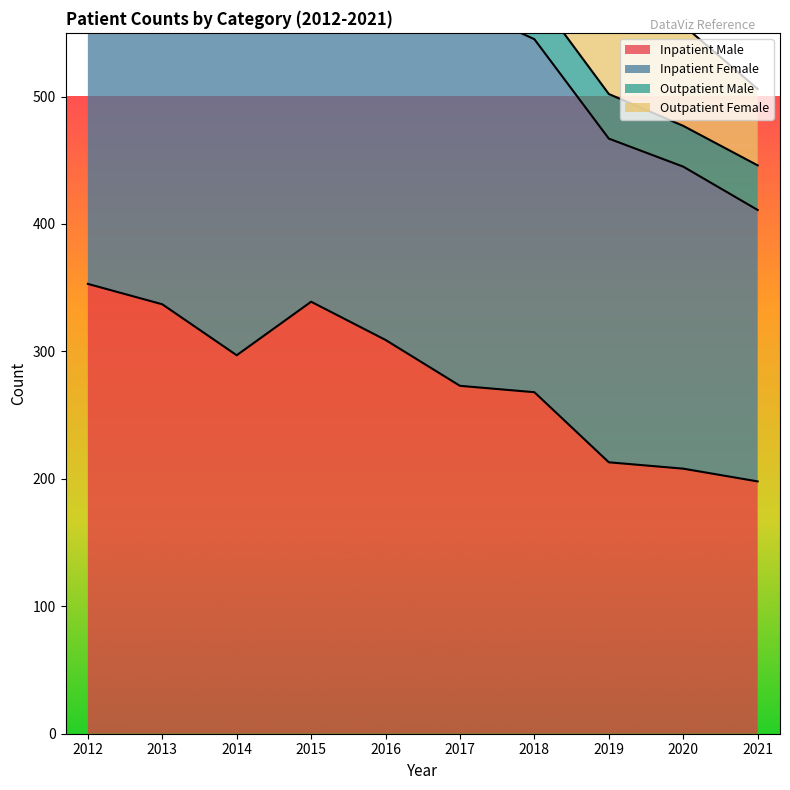

List the labels in order of Inpatient Male value, largest first.

2012, 2015, 2013, 2016, 2014, 2017, 2018, 2019, 2020, 2021